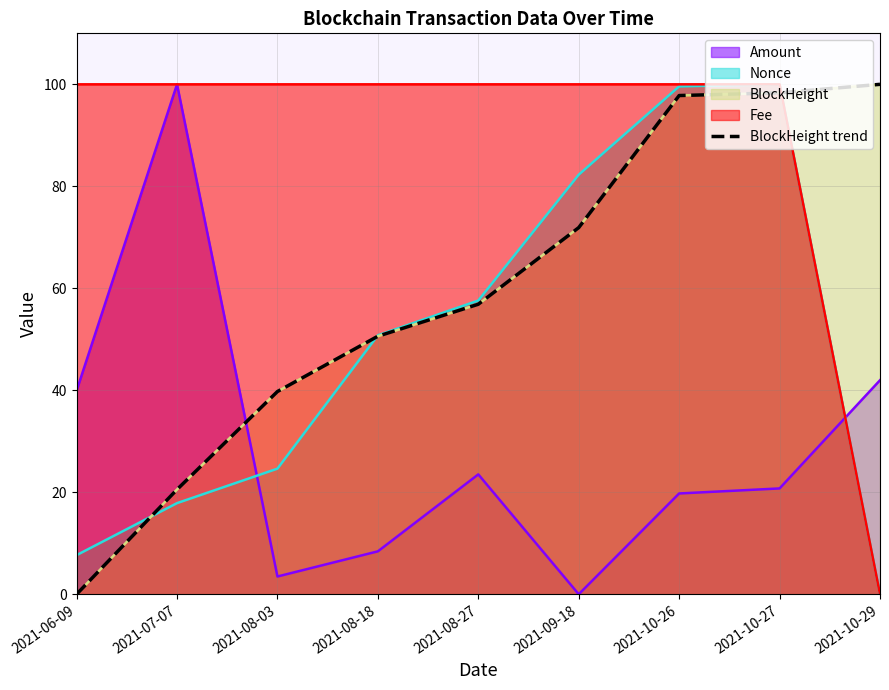

What is the greatest value displayed?

100.0